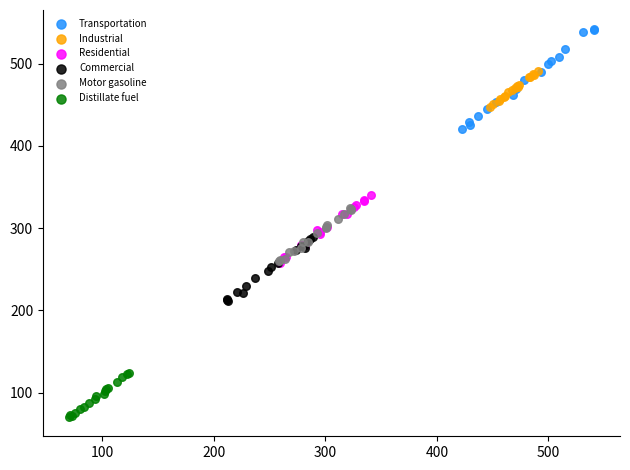

Which series has the widest spread of Y values?

Transportation